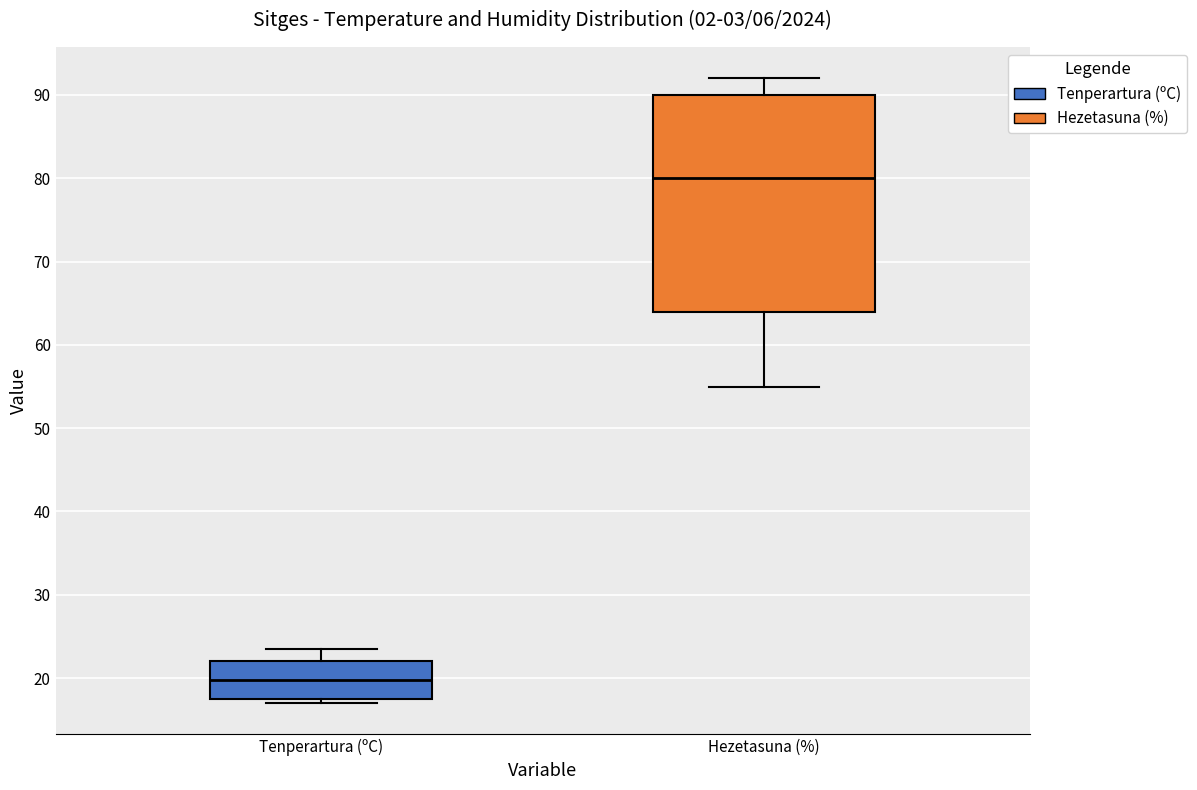

Reading left to right, read every box against the y-axis: the position of its median line, the range the box covers, and the ends of its whiskers. The values are not printed on the chart, so give them approximately, as read against the axis.

Tenperartura (ºC): median 20, box 18 to 22, whiskers 17 to 24
Hezetasuna (%): median 80, box 64 to 90, whiskers 55 to 92